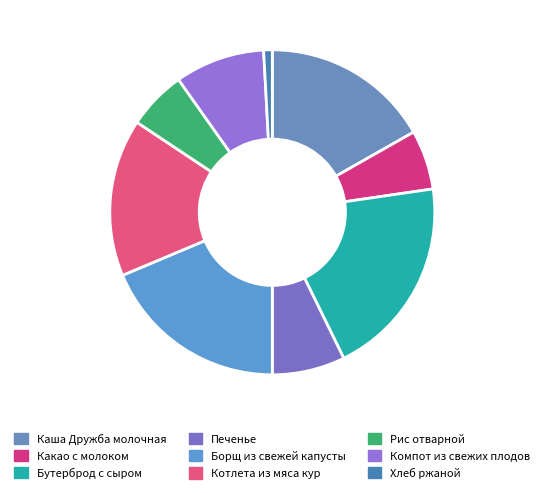

To the nearest percent, what portion does Котлета из мяса кур represent?

16%